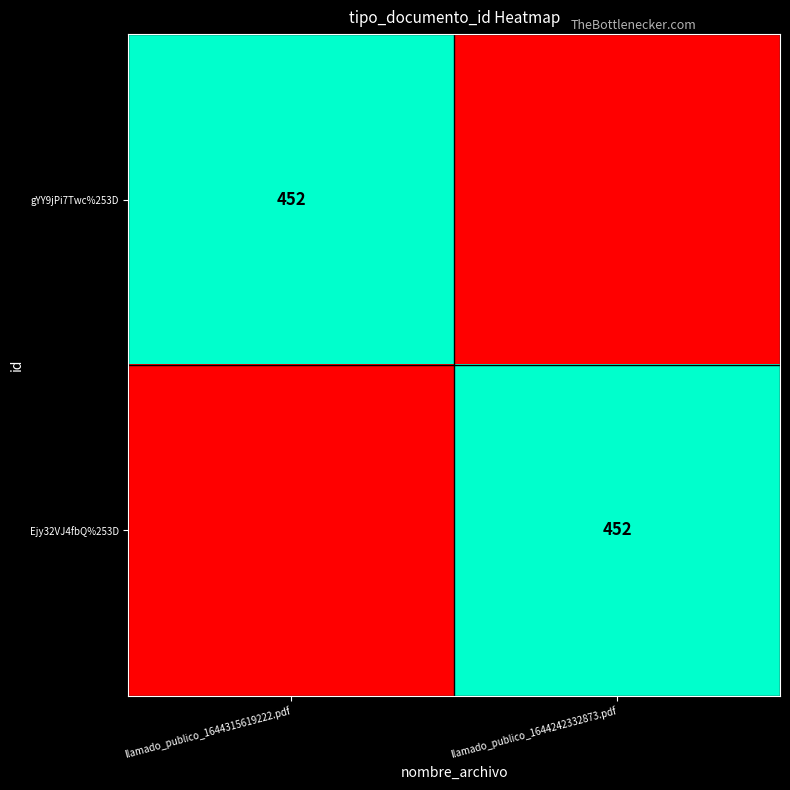

The value of gYY9jPi7Twc%253D at llamado_publico_1644315619222.pdf is 146. True or false?

False